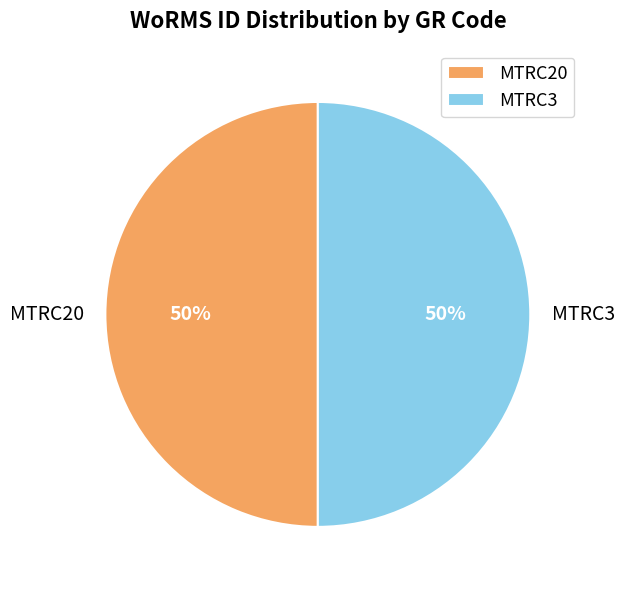

What percentage is the MTRC3 slice, to the nearest percent?

50%